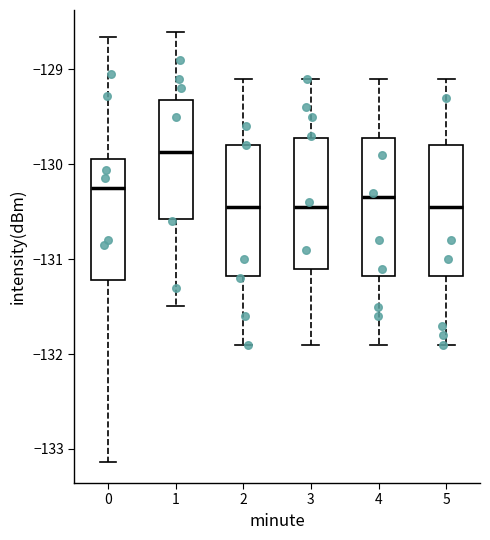

Reading left to right, transcribe this box plot: for each box, give where its median line is, the range the box spans, and where its two whiskers end, as read against the y-axis. The values are not printed on the chart, so give them approximately, as read against the axis.

0: median -130.2, box -131.2 to -129.9, whiskers -133.1 to -128.7
1: median -129.9, box -130.6 to -129.3, whiskers -131.5 to -128.6
2: median -130.4, box -131.2 to -129.8, whiskers -131.9 to -129.1
3: median -130.4, box -131.1 to -129.7, whiskers -131.9 to -129.1
4: median -130.3, box -131.2 to -129.7, whiskers -131.9 to -129.1
5: median -130.4, box -131.2 to -129.8, whiskers -131.9 to -129.1